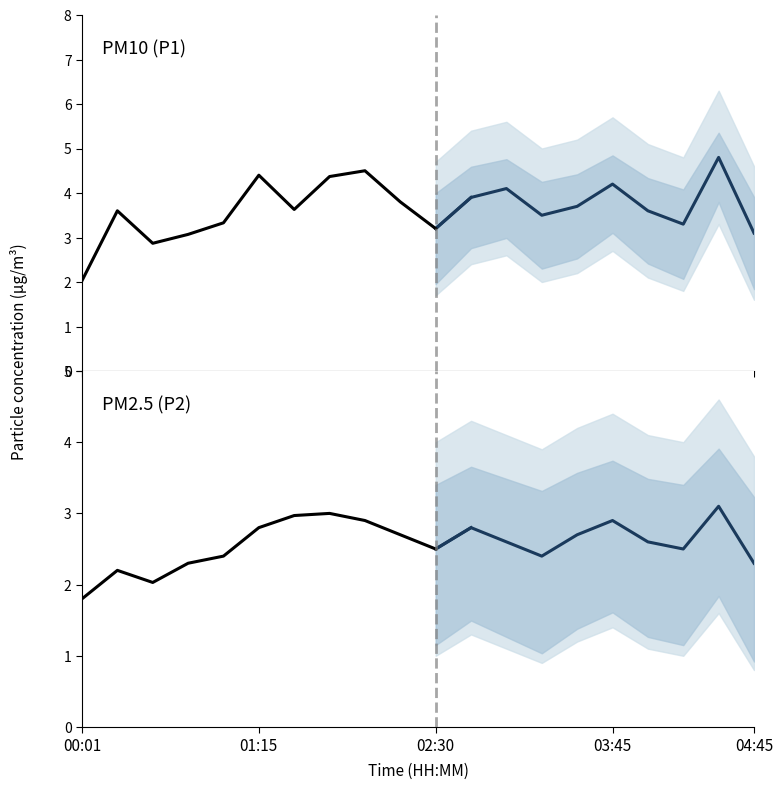

True or false: P1 and P2 cross at least once.

False